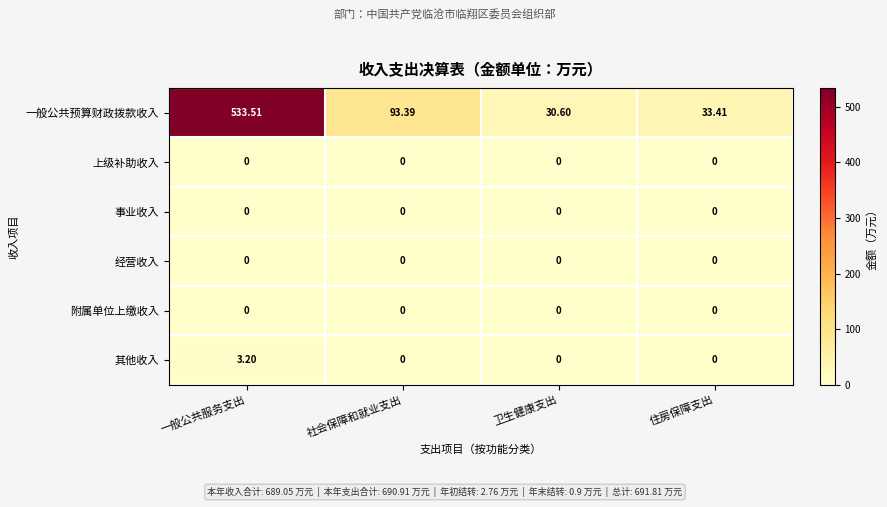

Where is 一般公共预算财政拨款收入 nearest to the value 282?

社会保障和就业支出